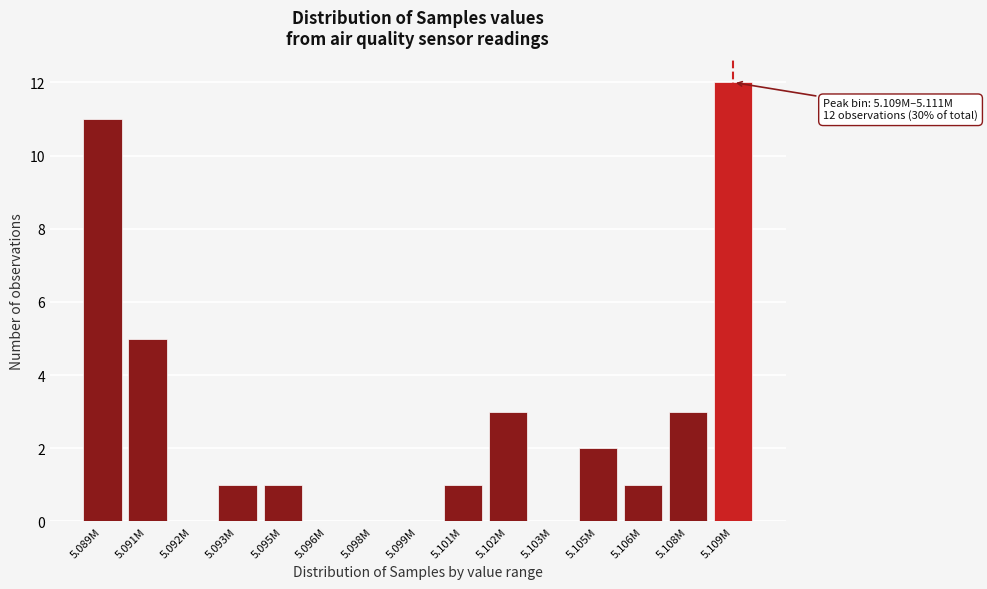

Reading left to right, extract all data points from this chart.

5.089M=11	5.091M=5	5.092M=0	5.093M=1	5.095M=1	5.096M=0	5.098M=0	5.099M=0	5.101M=1	5.102M=3	5.103M=0	5.105M=2	5.106M=1	5.108M=3	5.109M=12